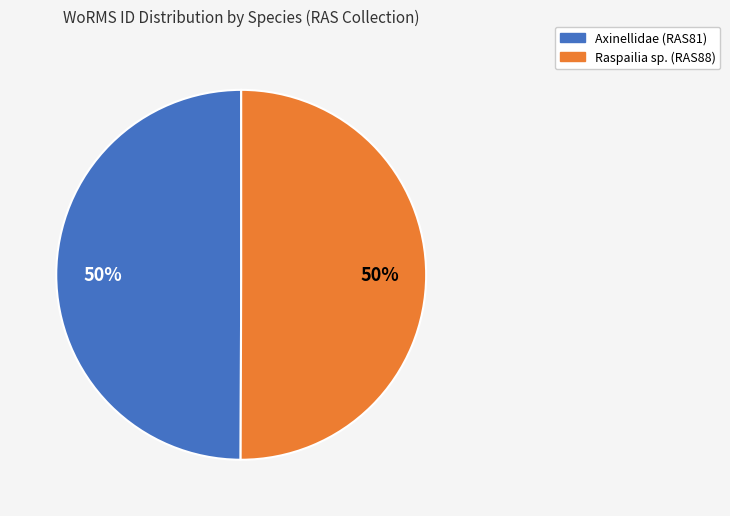

To the nearest percent, what is the average slice percentage?

50%